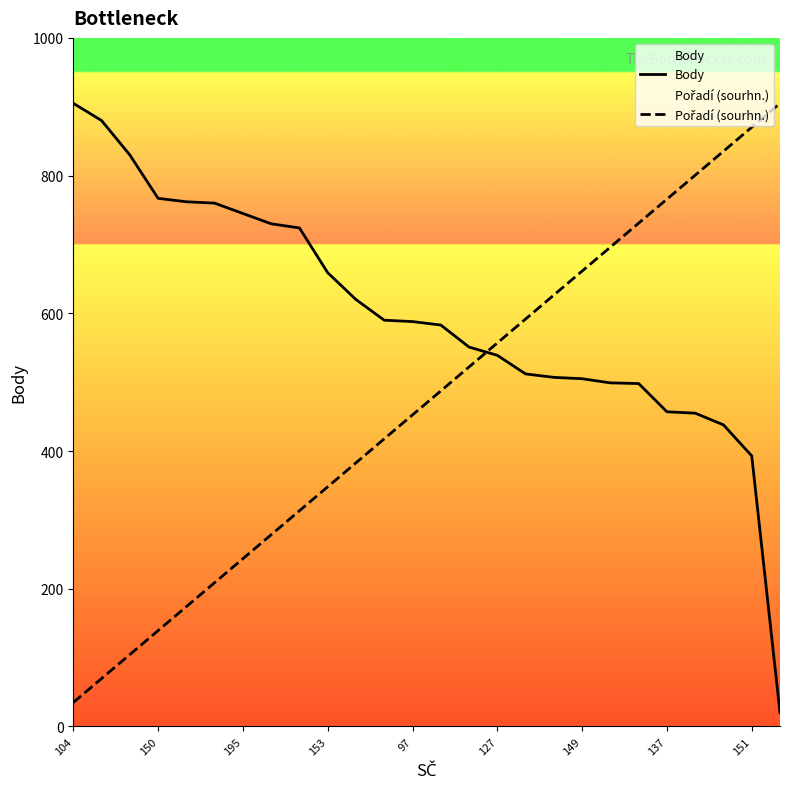

Which category has the highest value in the Body series?

104